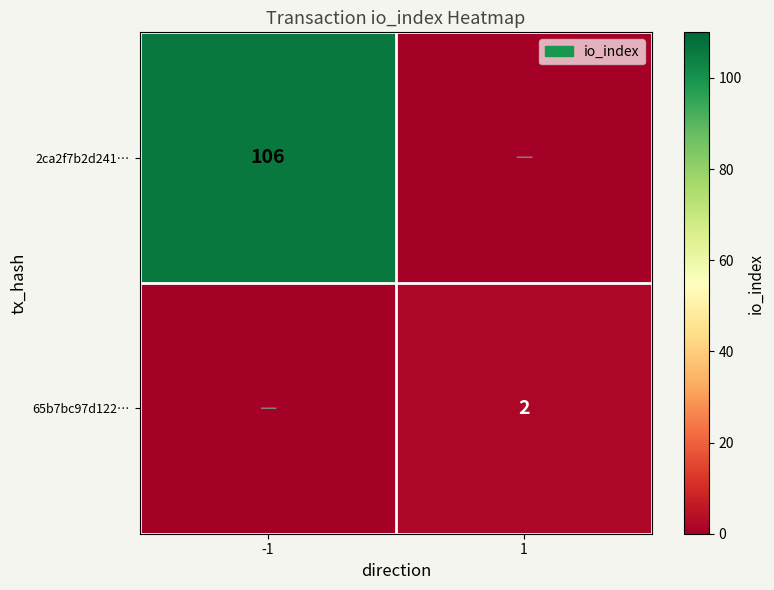

The 2ca2f7b2d241… series shows 106 at -1. True or false?

True